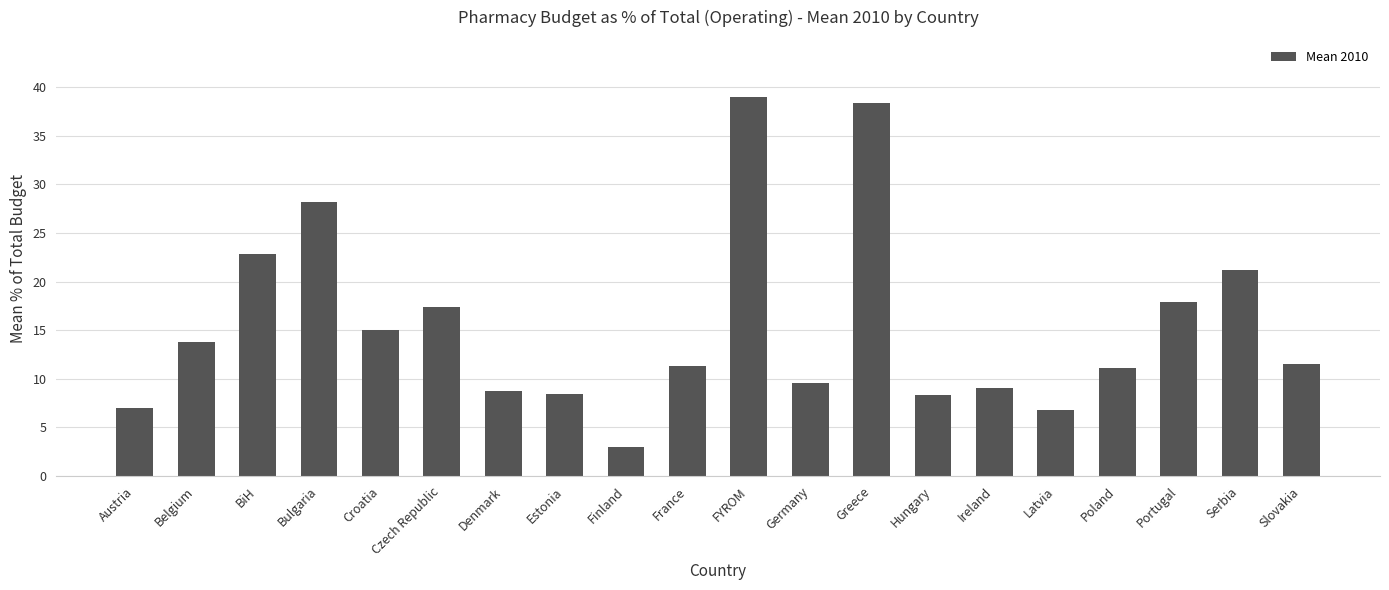

Which category has the lowest value across all series?

Finland